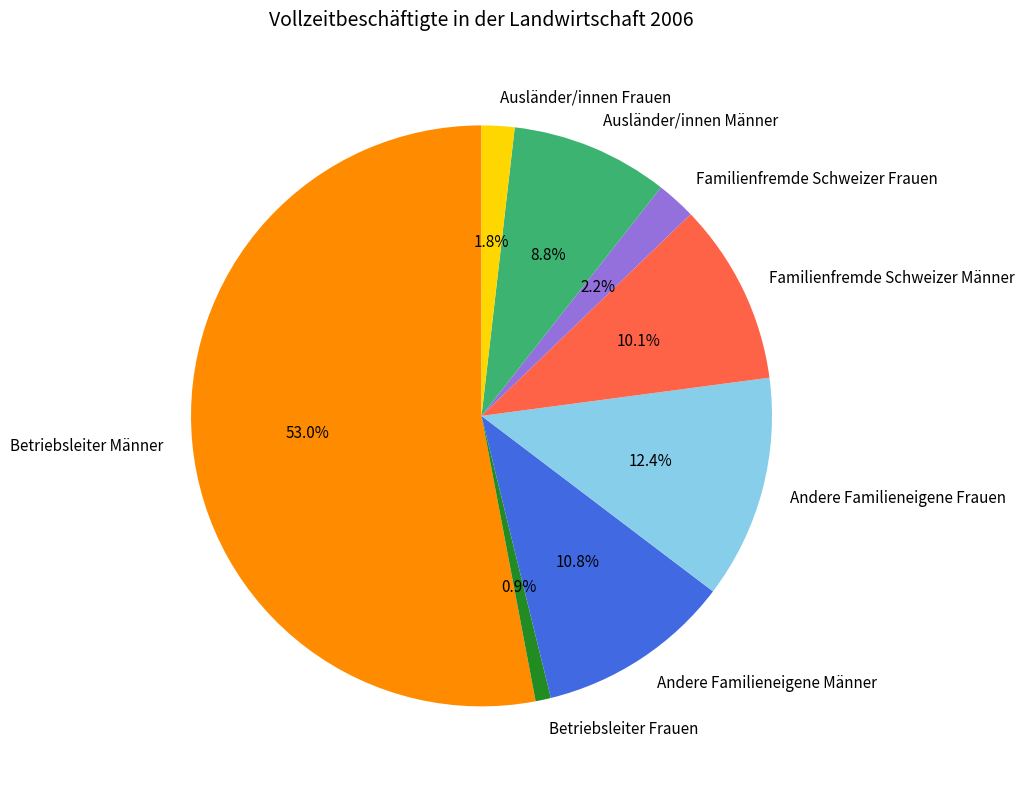

How many slices are in this pie chart?

8